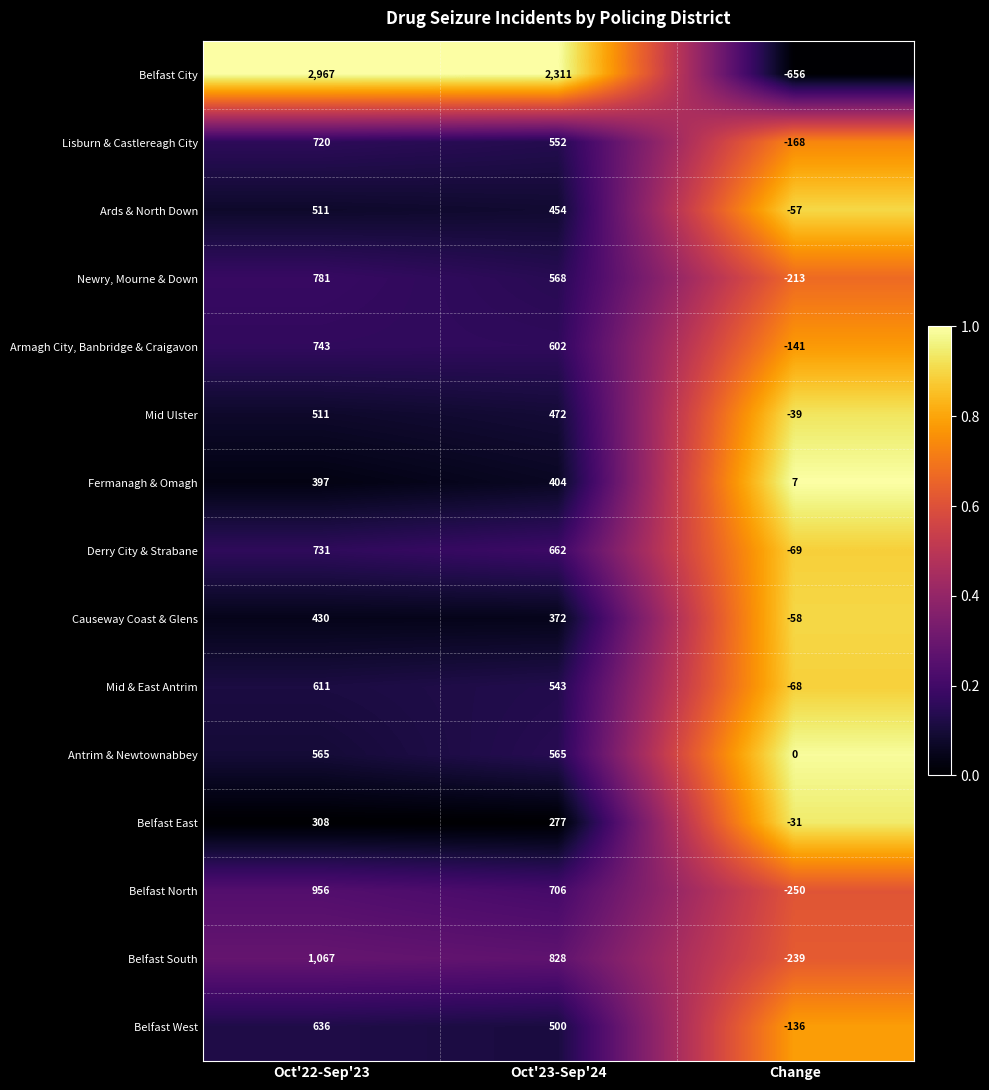

Which series has the largest total across all categories?

Belfast City